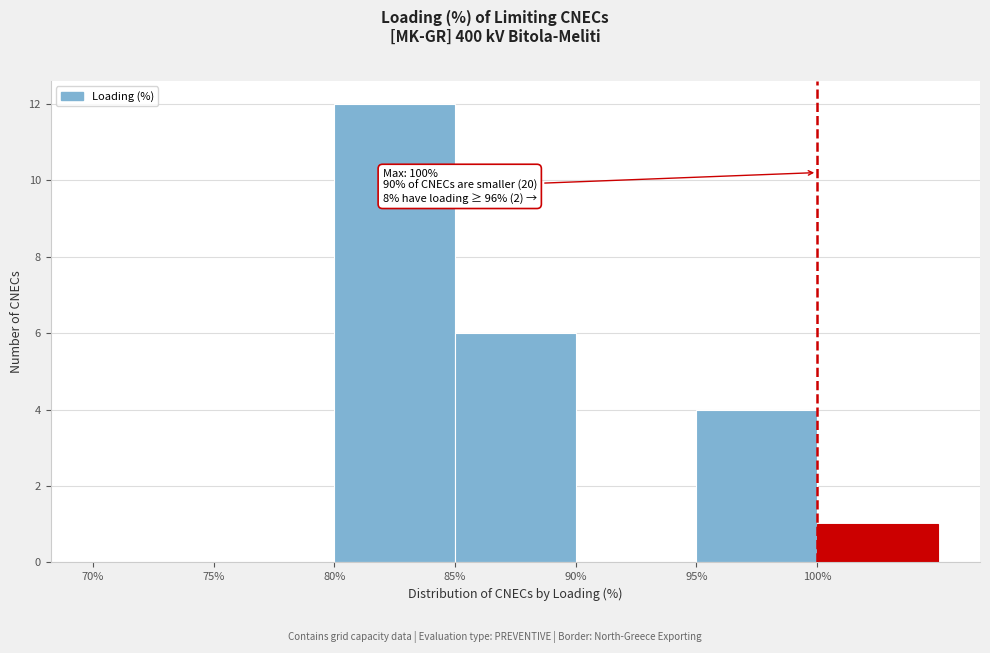

Over which range of the x-axis is the bar tallest?

80 to 85